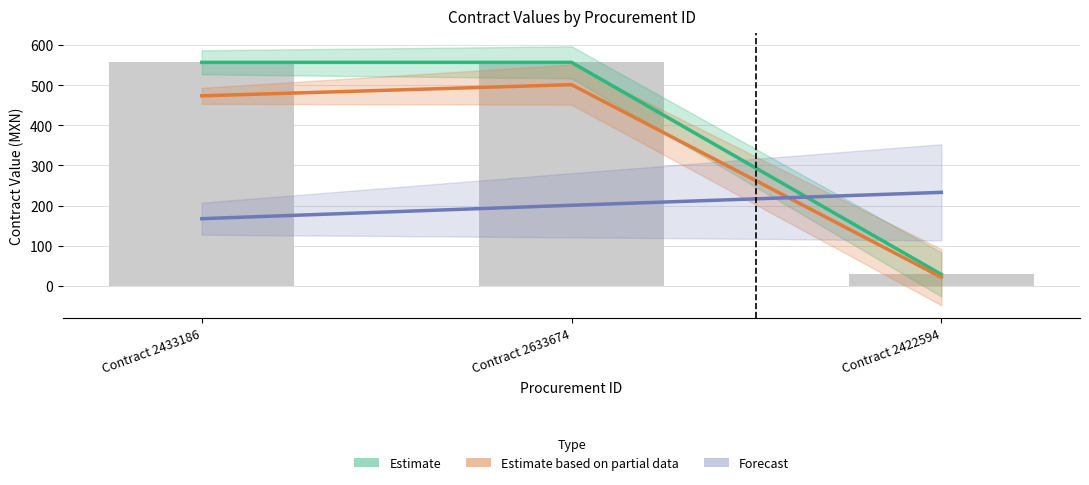

Is the value of Estimate based on partial data at Contract 2633674 greater than the value of Estimate at Contract 2433186?

No